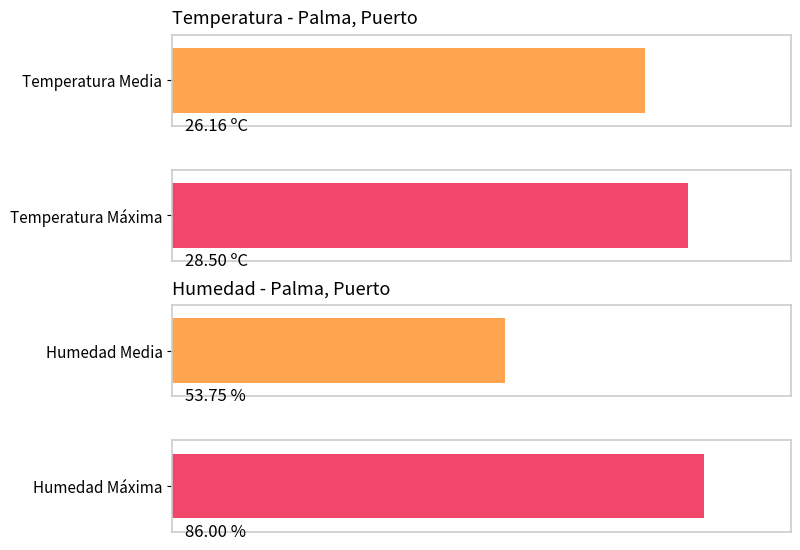

What is the maximum value shown in the chart?

86.0